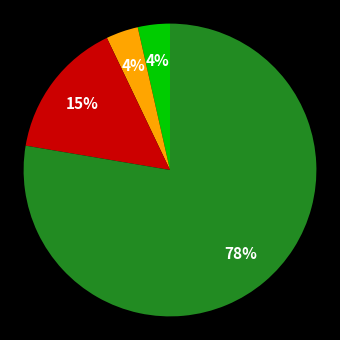

Is there any slice that represents more than half of the pie?

Yes